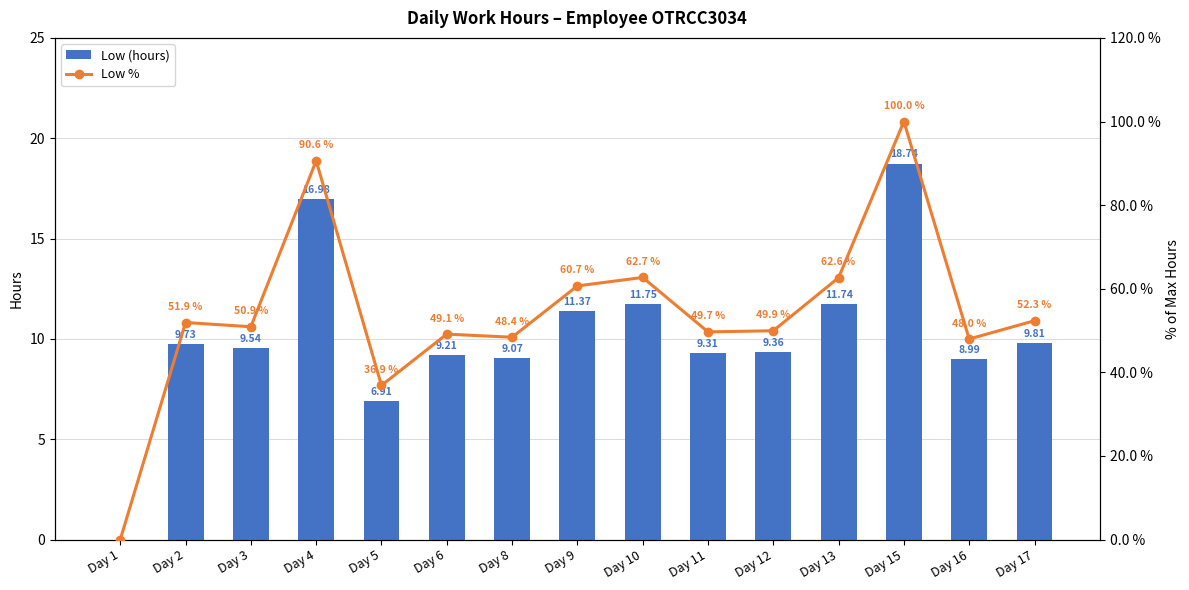

Is the value of Low (hours) at Day 4 greater than the value of Low % at Day 3?

No